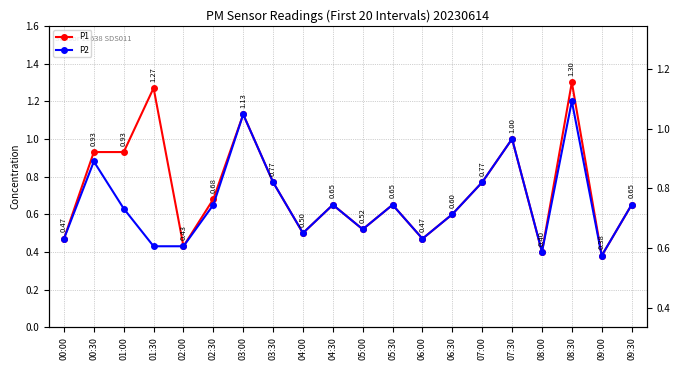

At which label is P2 closest to 0?

09:00